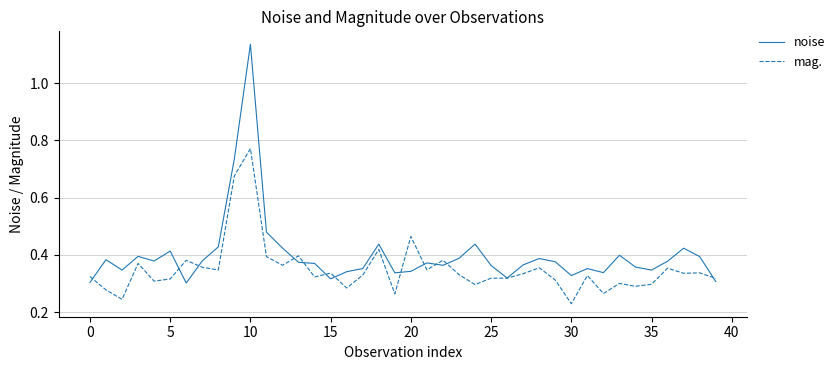

True or false: noise has more than 1 points higher than both neighbors.

True